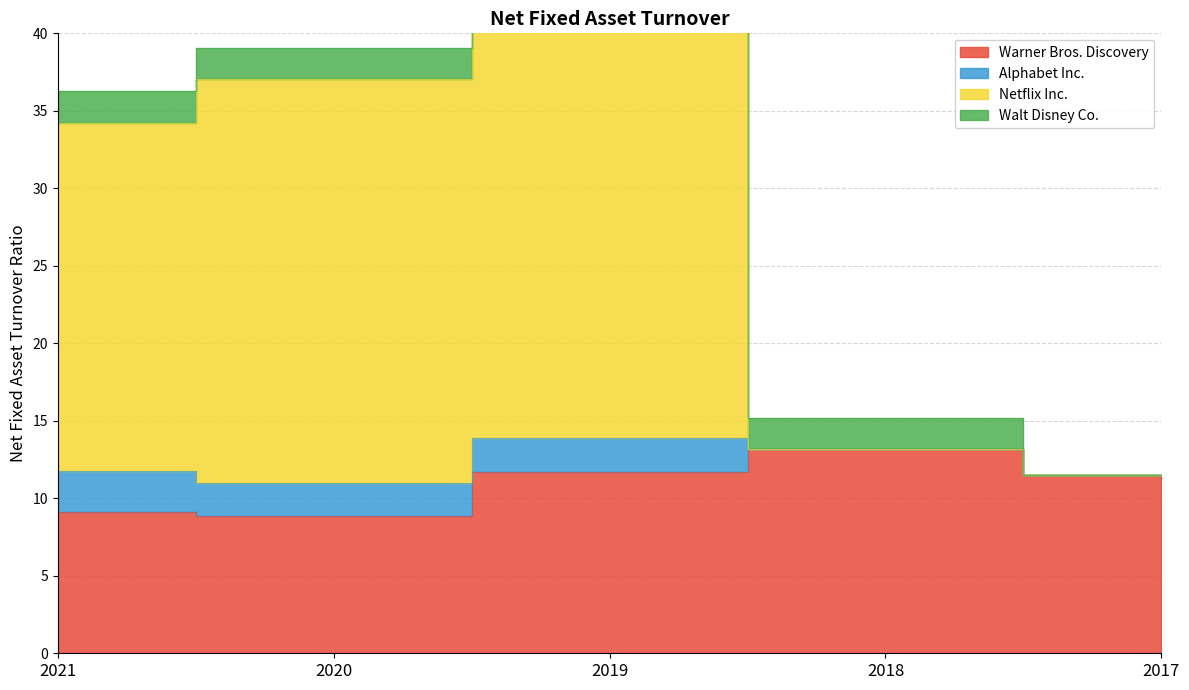

At which category does Warner Bros. Discovery reach its first local valley?

2020